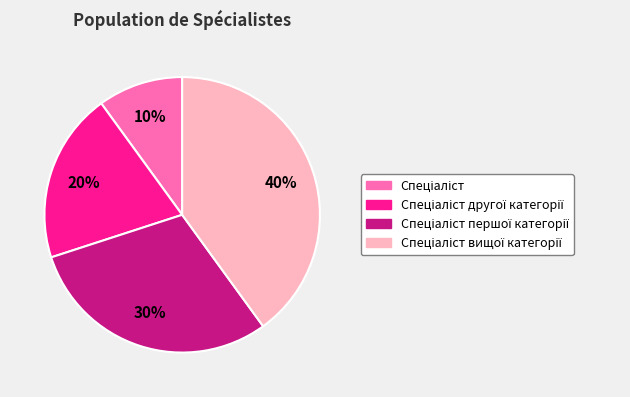

Is there a majority slice in this chart?

No